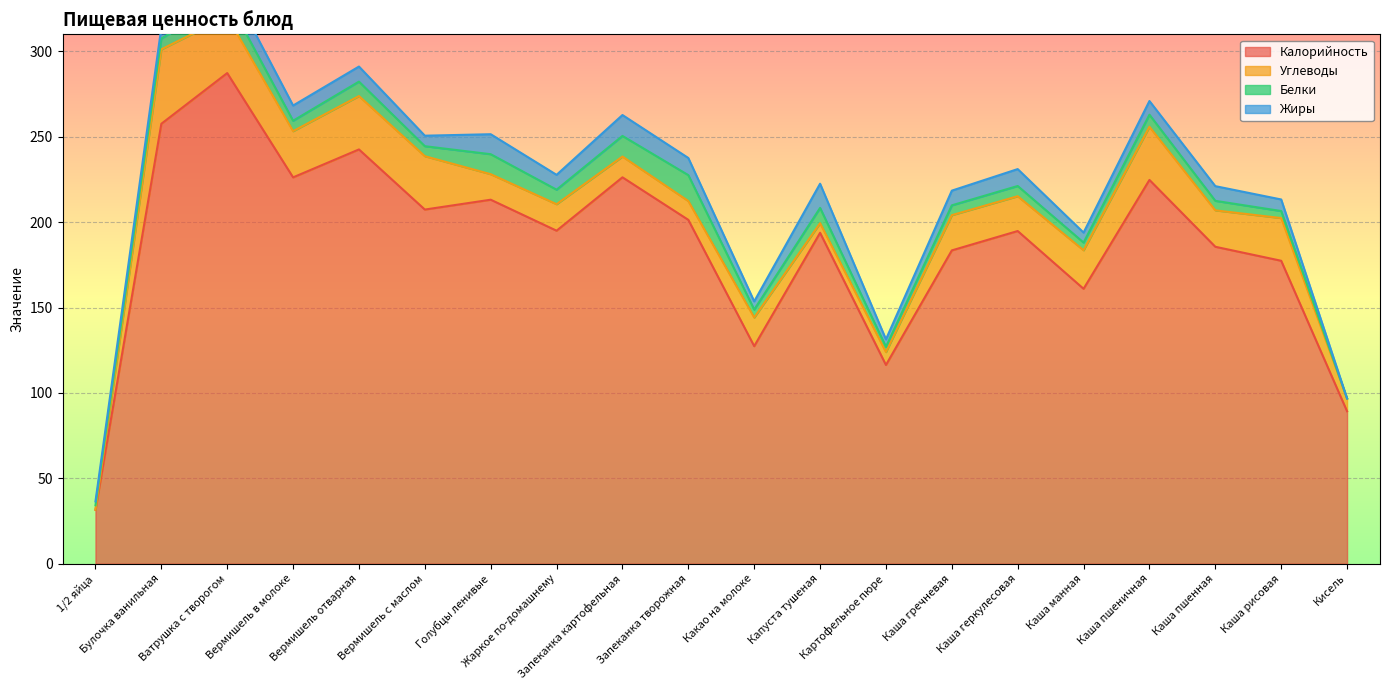

How many categories are shown in the chart?

20